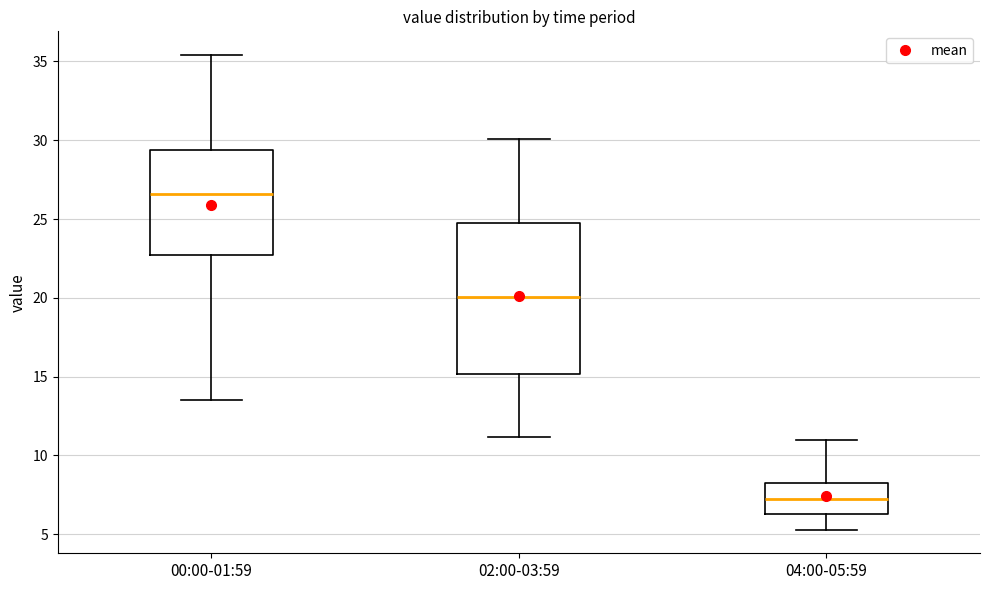

Which box's median line is the lowest?

04:00-05:59